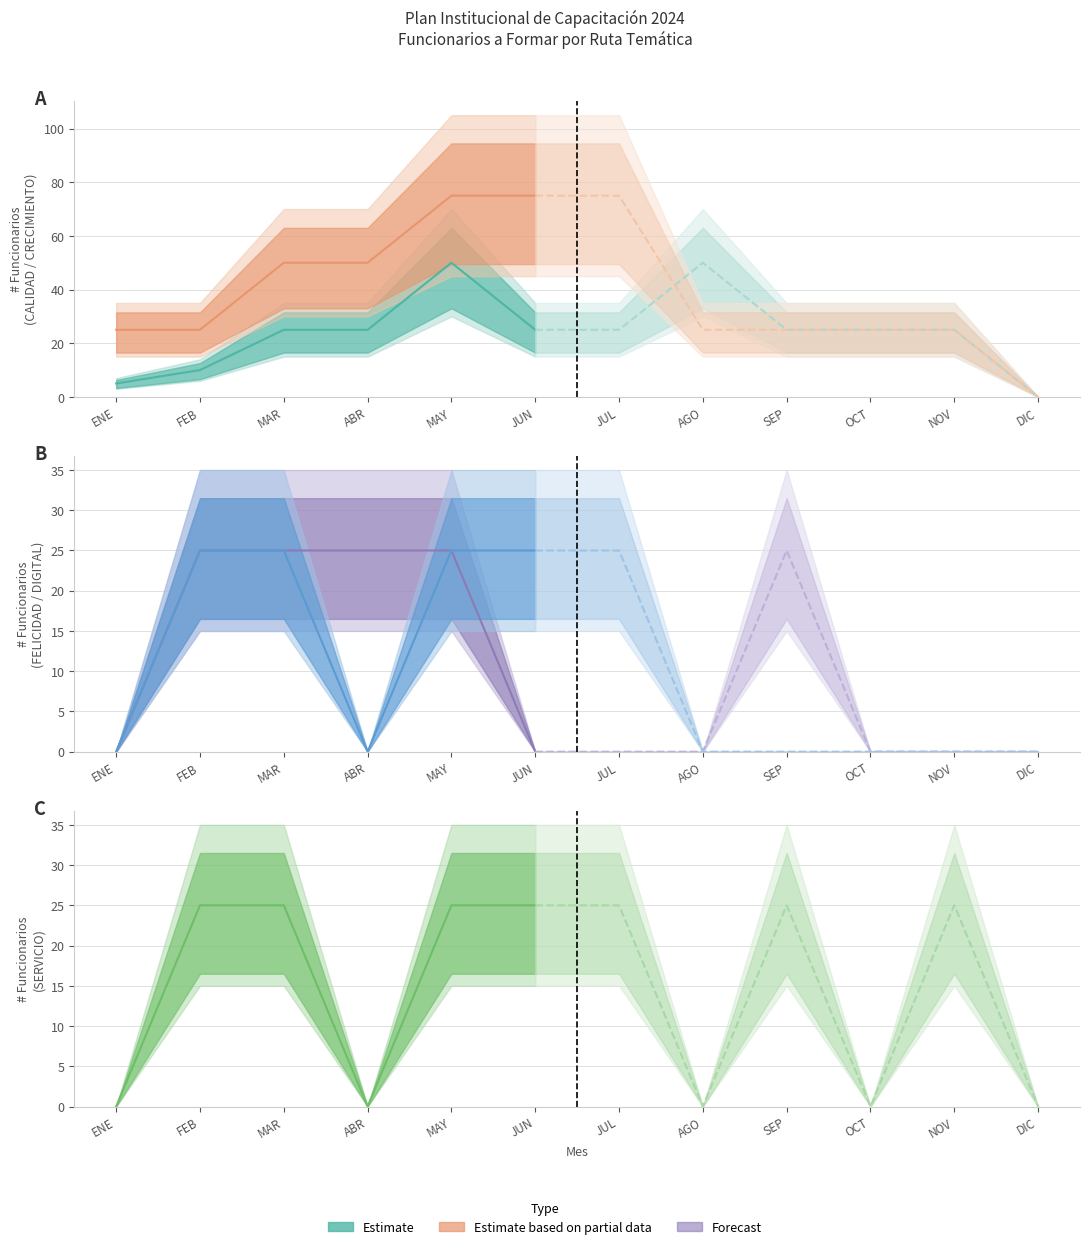

The ANALISIS DE DATOS series shows 14 at AGO. True or false?

False